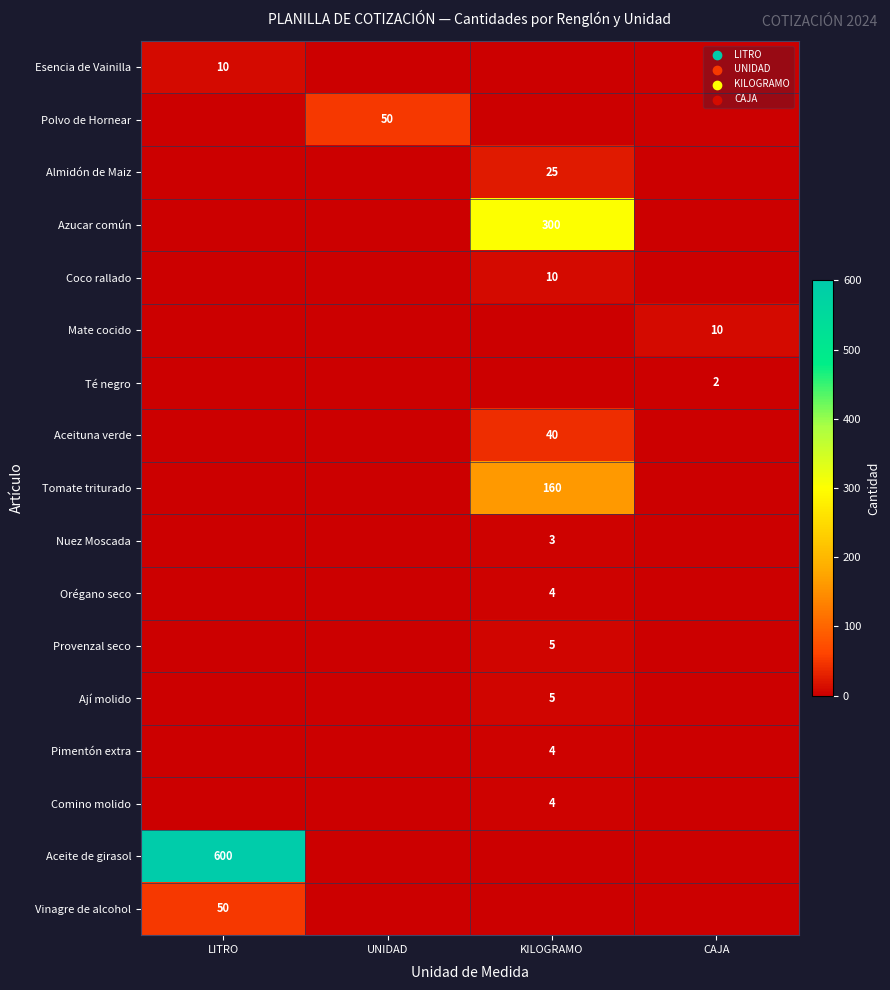

The value of Tomate triturado at KILOGRAMO is 262. True or false?

False